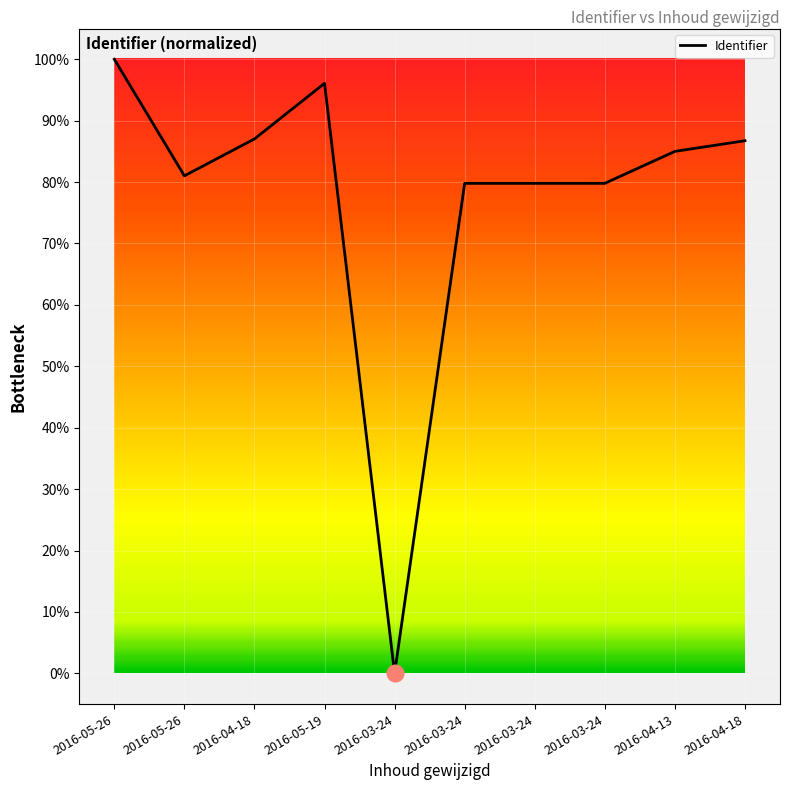

Does the chart have visible grid lines?

Yes